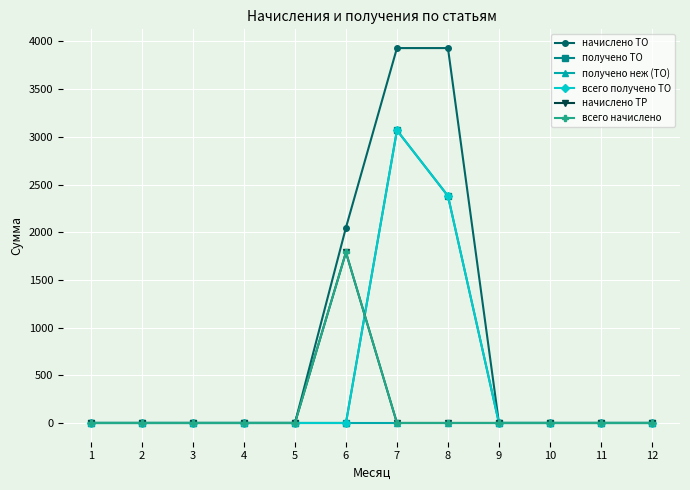

The value of всего начислено at 12 is -918.7. True or false?

False